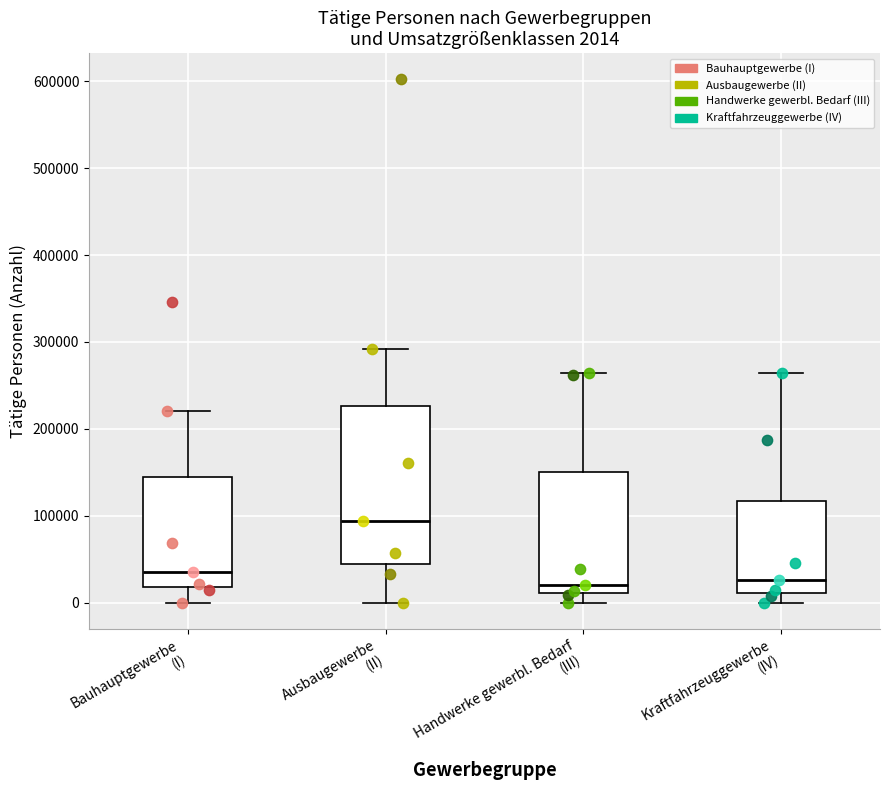

Which box's median line is the highest?

Ausbaugewerbe (II)